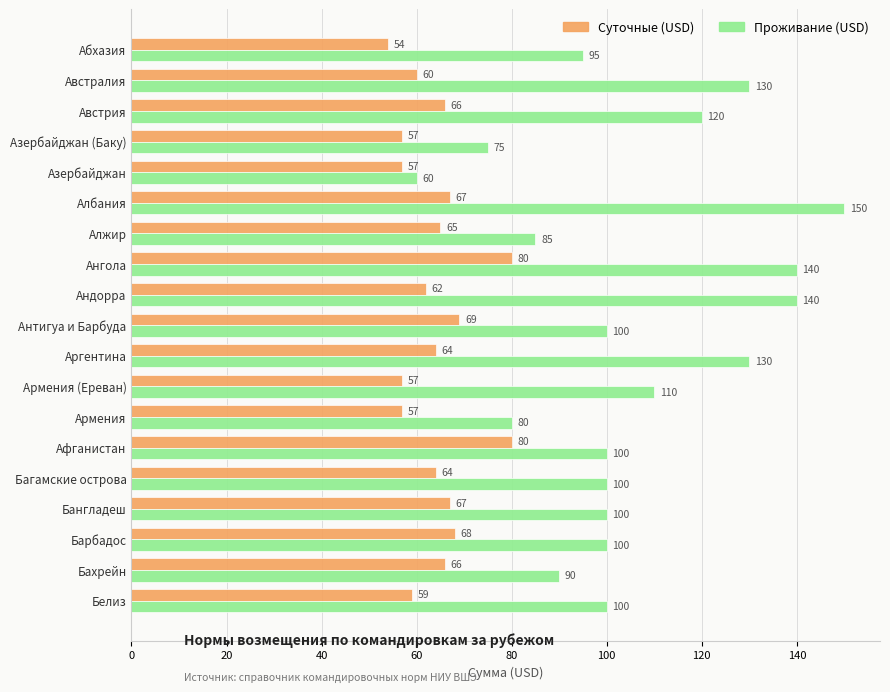

What is the average value of the Проживание (USD) series?

106